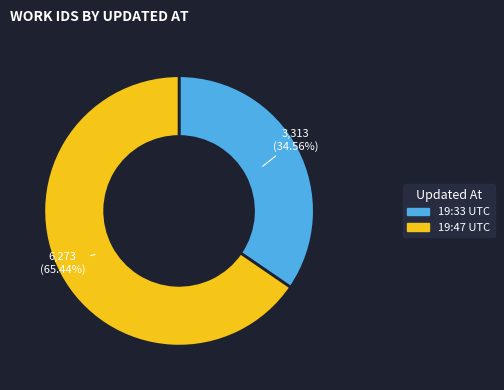

What is the ratio of the value at 19:33 UTC to the value at 19:47 UTC?

0.5